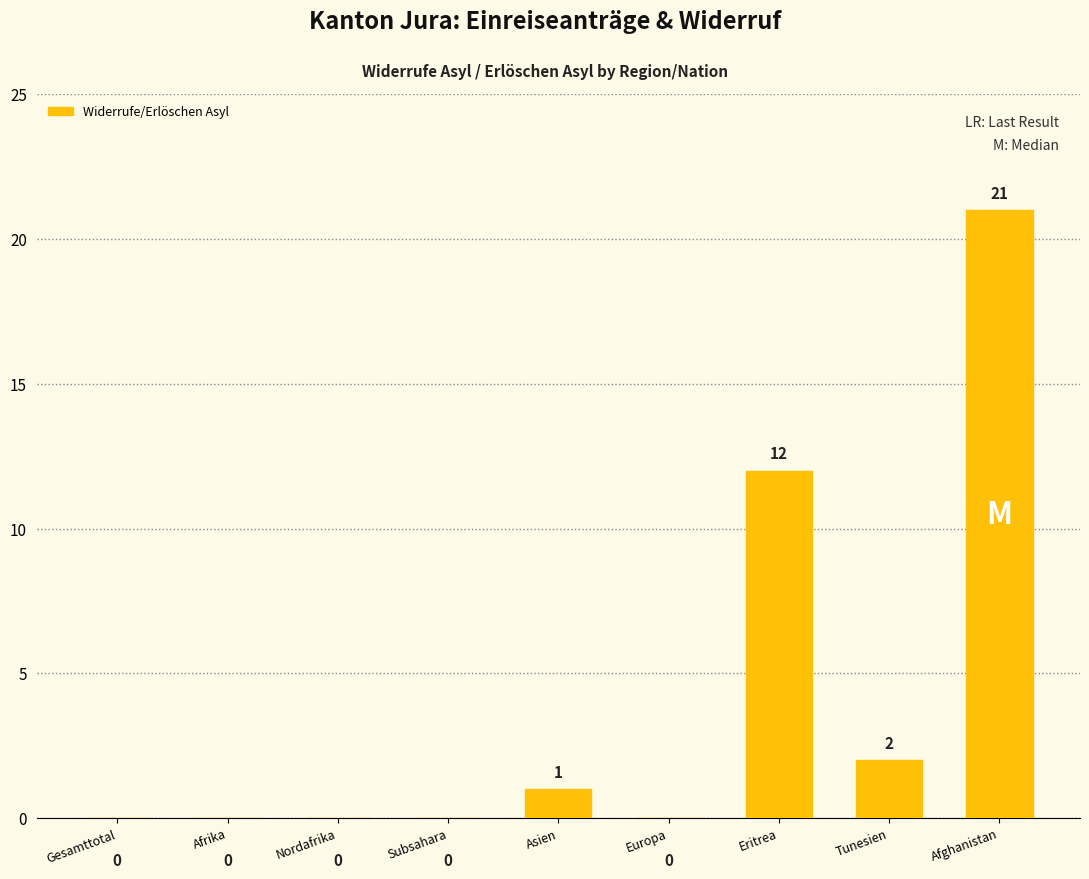

What is the sum of the values at Eritrea and Afrika?

12